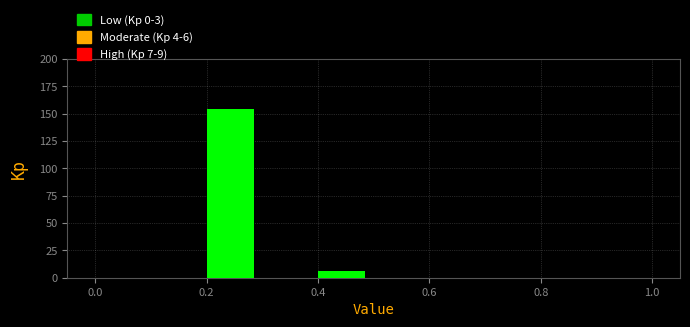

Which range on the x-axis has the tallest bar?

0.2 to 0.3